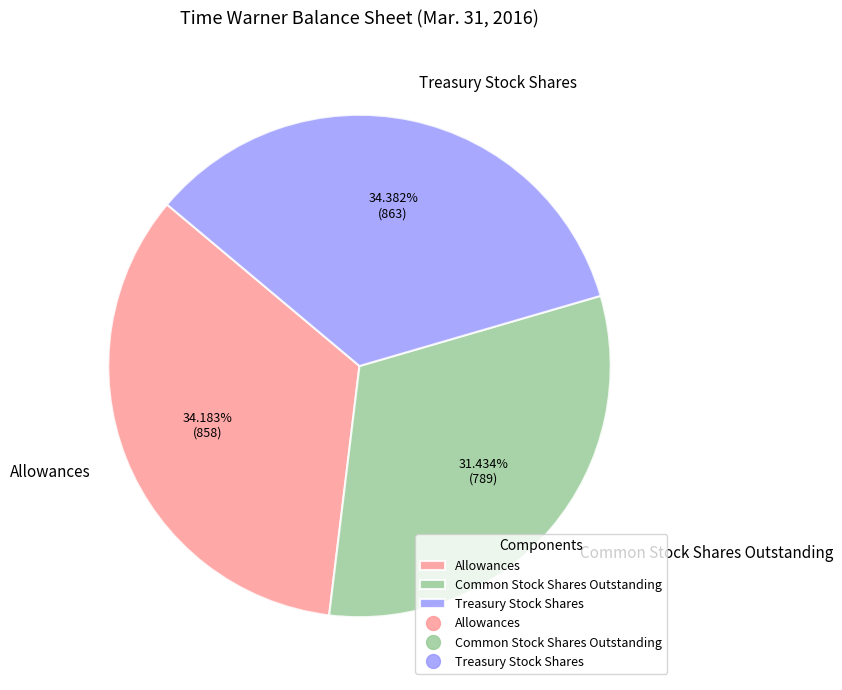

To the nearest percent, what percentage of the pie is Allowances?

34%